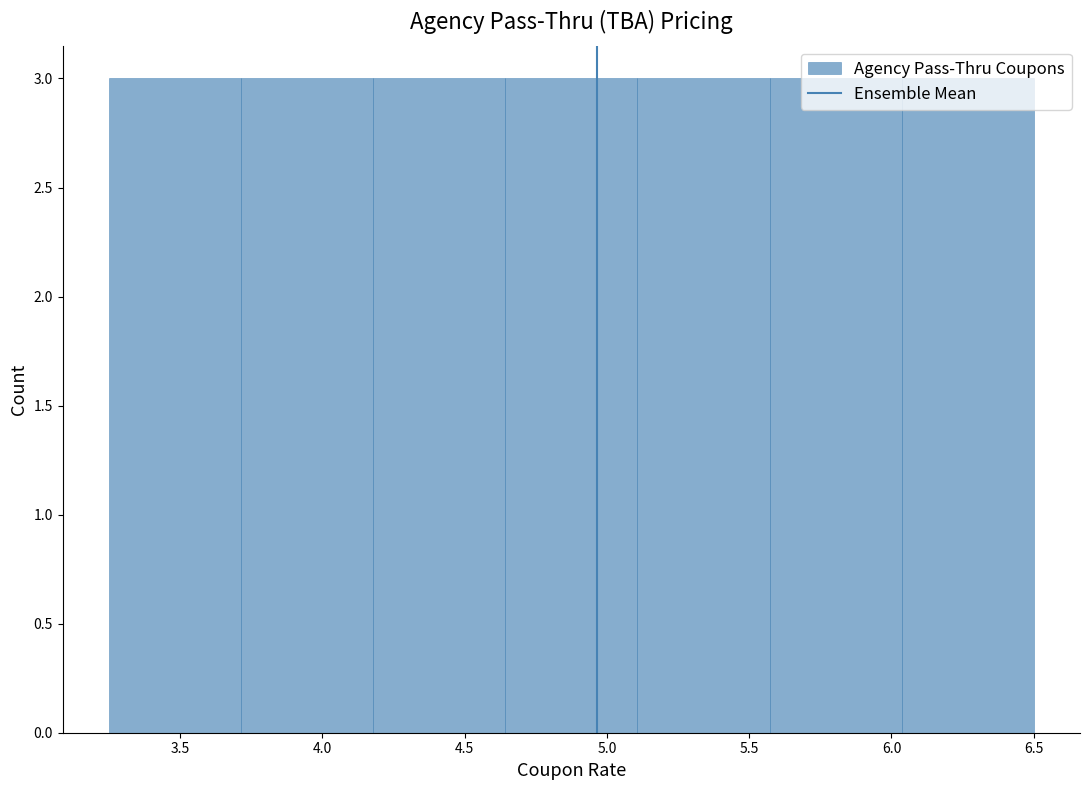

Reading left to right, transcribe this chart: for each bar, give the range it covers on the x-axis and its height. Neither the bar edges nor the heights are printed on the chart, so give them approximately, as read against the axes.

3.25 to 3.70: 3
3.70 to 4.20: 3
4.20 to 4.65: 3
4.65 to 5.10: 3
5.10 to 5.55: 3
5.55 to 6.05: 3
6.05 to 6.50: 3